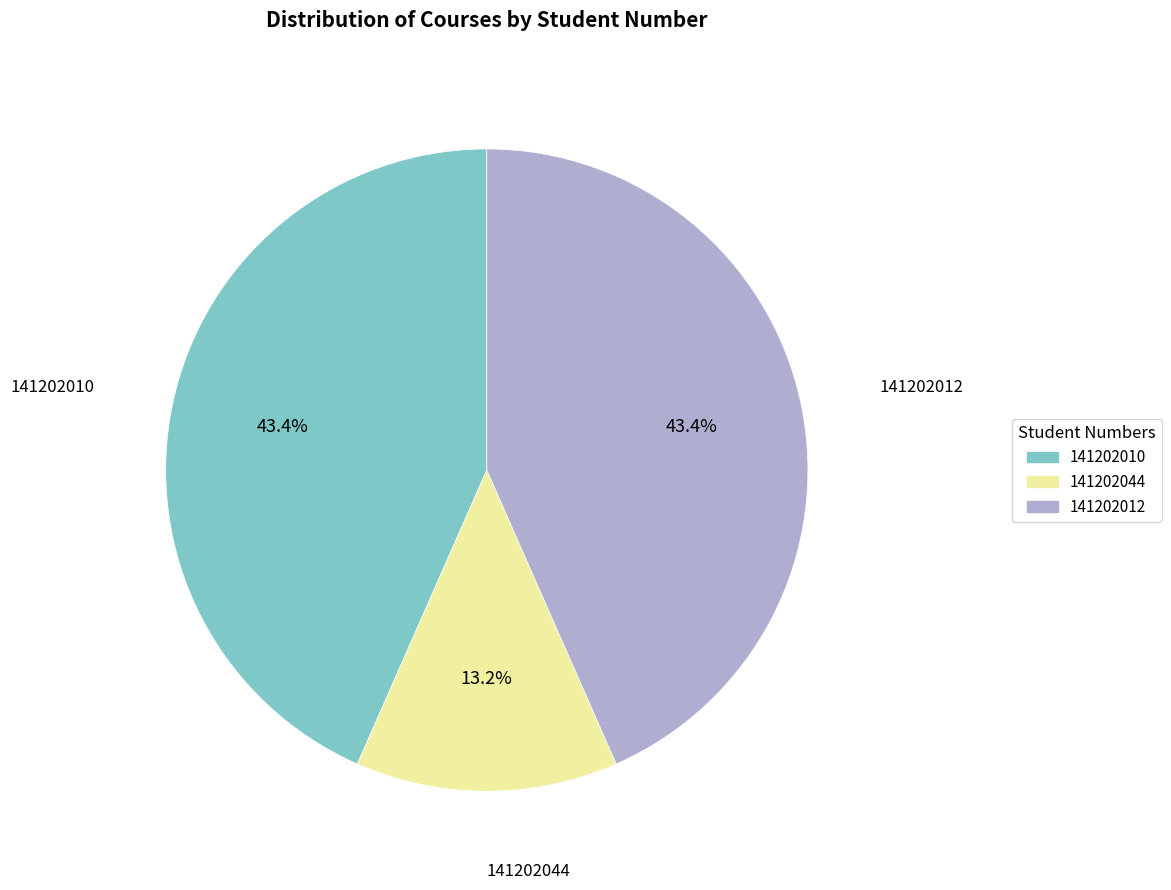

How many segments does this pie chart have?

3